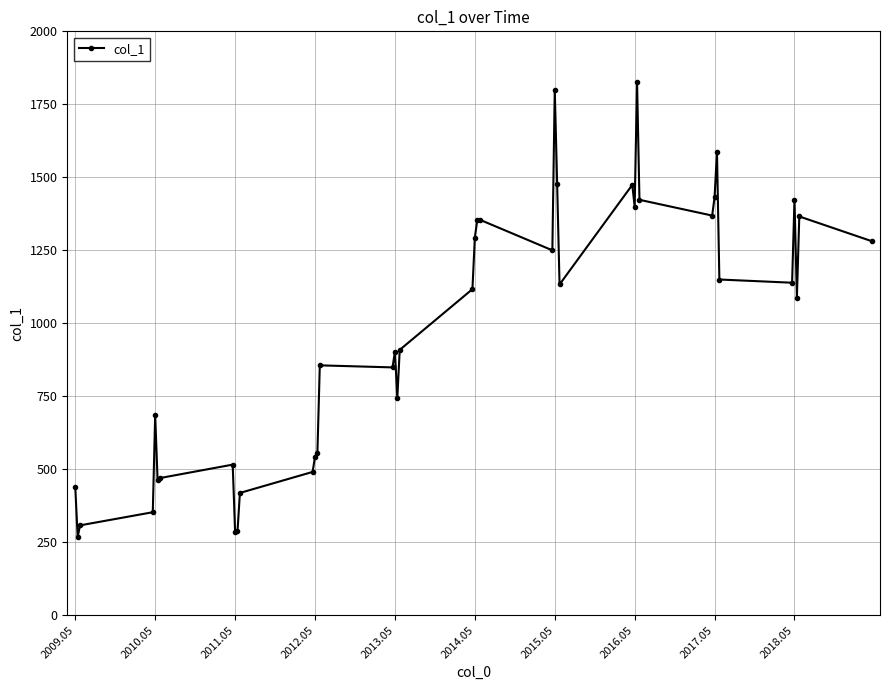

What is the difference between the maximum and minimum values?

1558